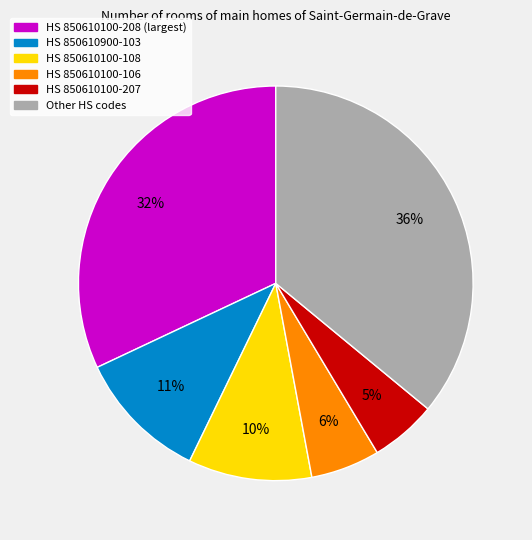

To the nearest percent, what is the difference between the largest and smallest slice percentages?

31%